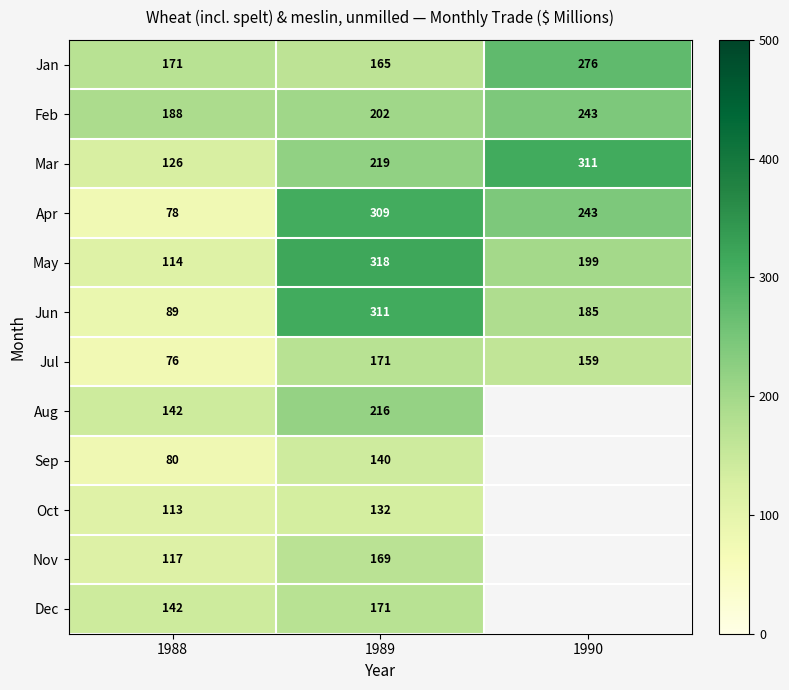

What is the lowest value of the Jun series?

89